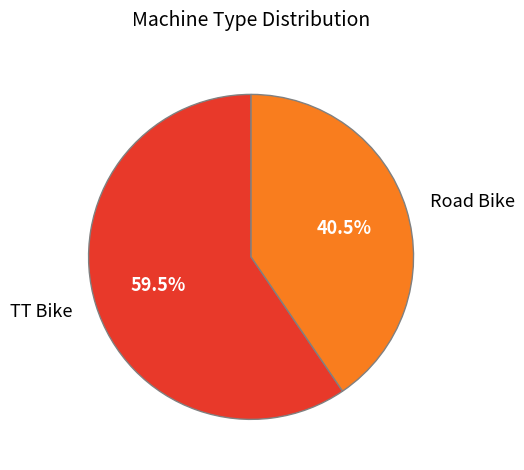

Is there any slice that represents more than half of the pie?

Yes